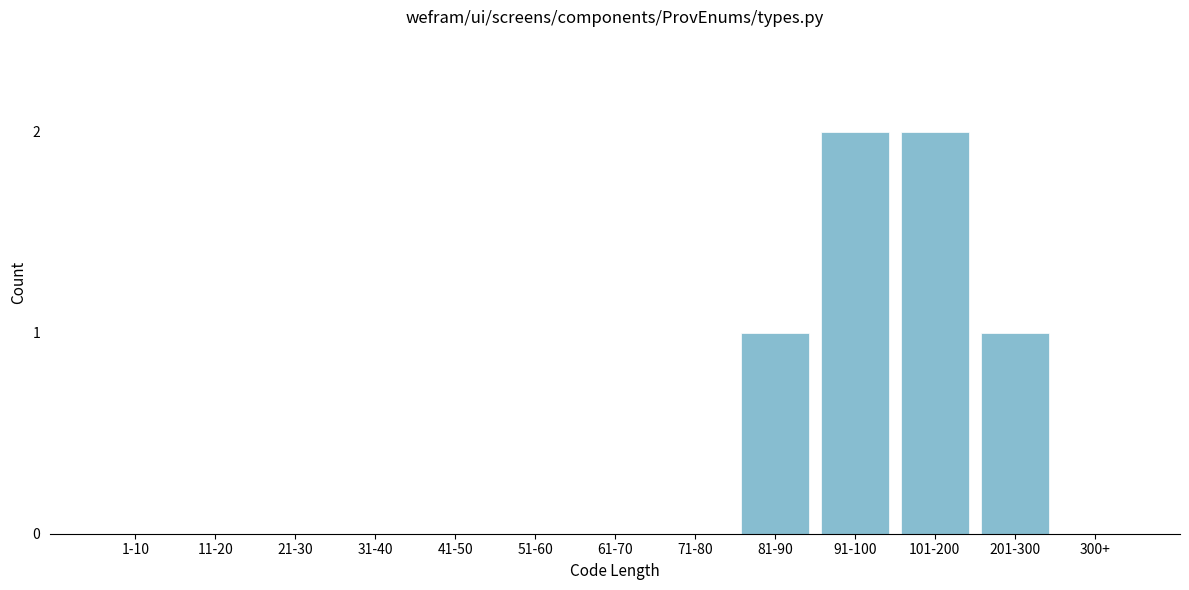

Reading left to right, list all the values displayed in this chart.

1-10=0	11-20=0	21-30=0	31-40=0	41-50=0	51-60=0	61-70=0	71-80=0	81-90=1	91-100=2	101-200=2	201-300=1	300+=0